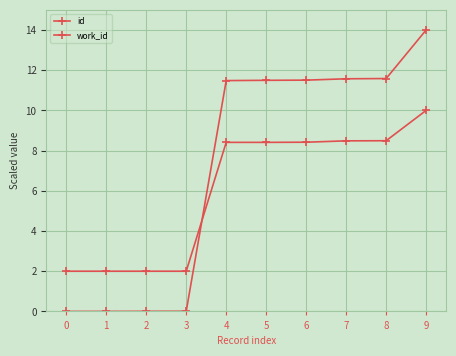

Reading left to right, transcribe all the data shown in this chart.

id: 0.0	0.0	0.0	0.0	11.5	11.5	11.5	11.6	11.6	14.0
work_id: 2.0	2.0	2.0	2.0	8.4	8.4	8.4	8.5	8.5	10.0